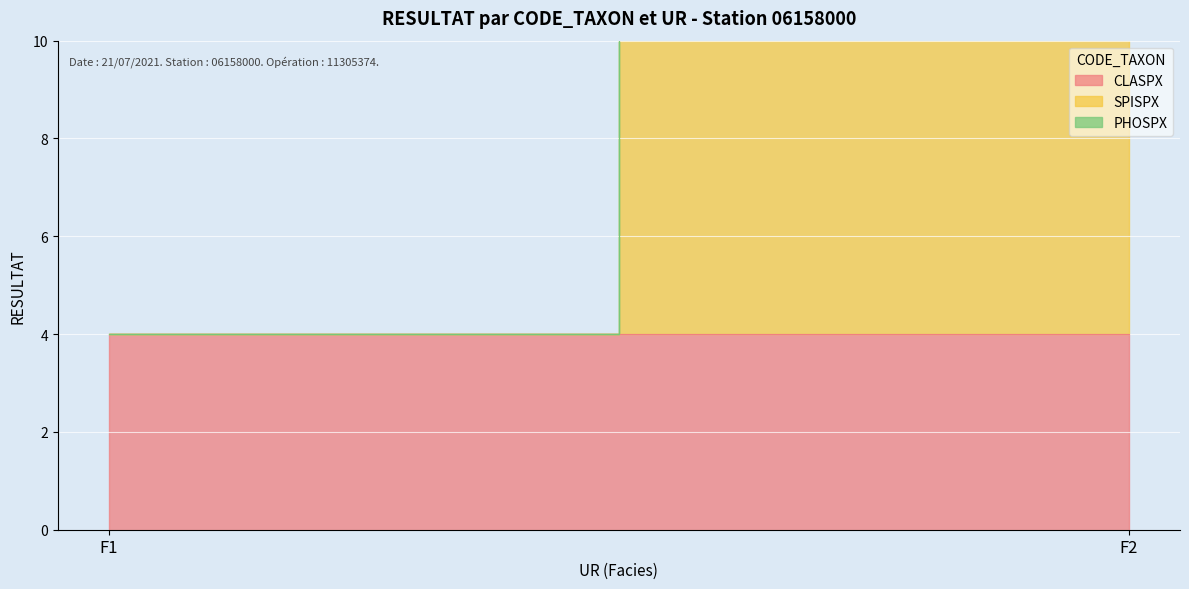

Reading left to right, transcribe all the data shown in this chart.

CLASPX: F1=4.0	F2=4.0
SPISPX: F1=0.0	F2=7.0
PHOSPX: F1=0.0	F2=0.0